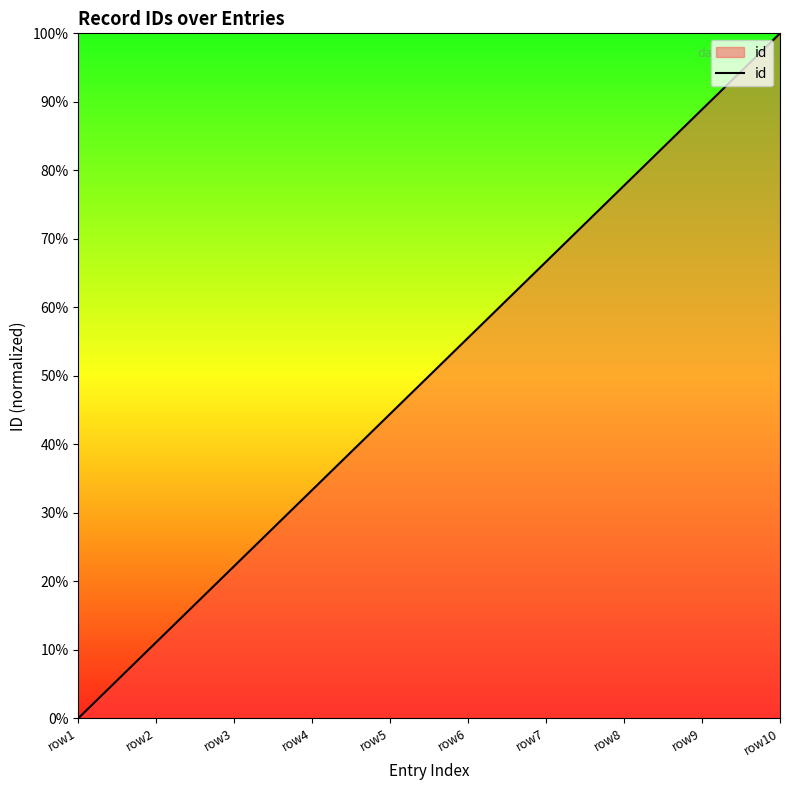

Which has a higher value, row9 or row1?

row9